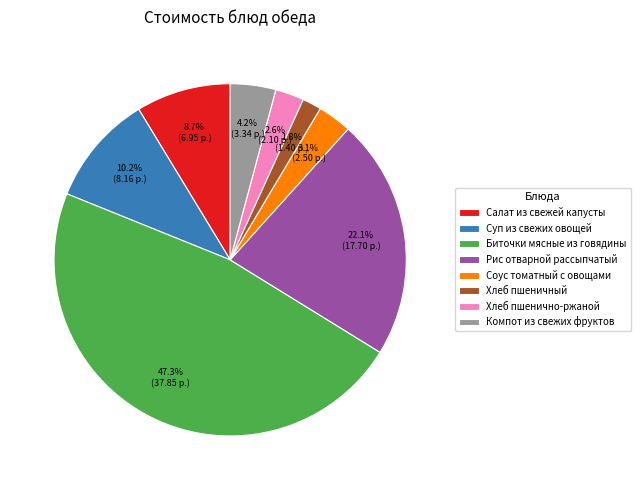

To the nearest percent, what percentage of the pie is Суп из свежих овощей?

10%